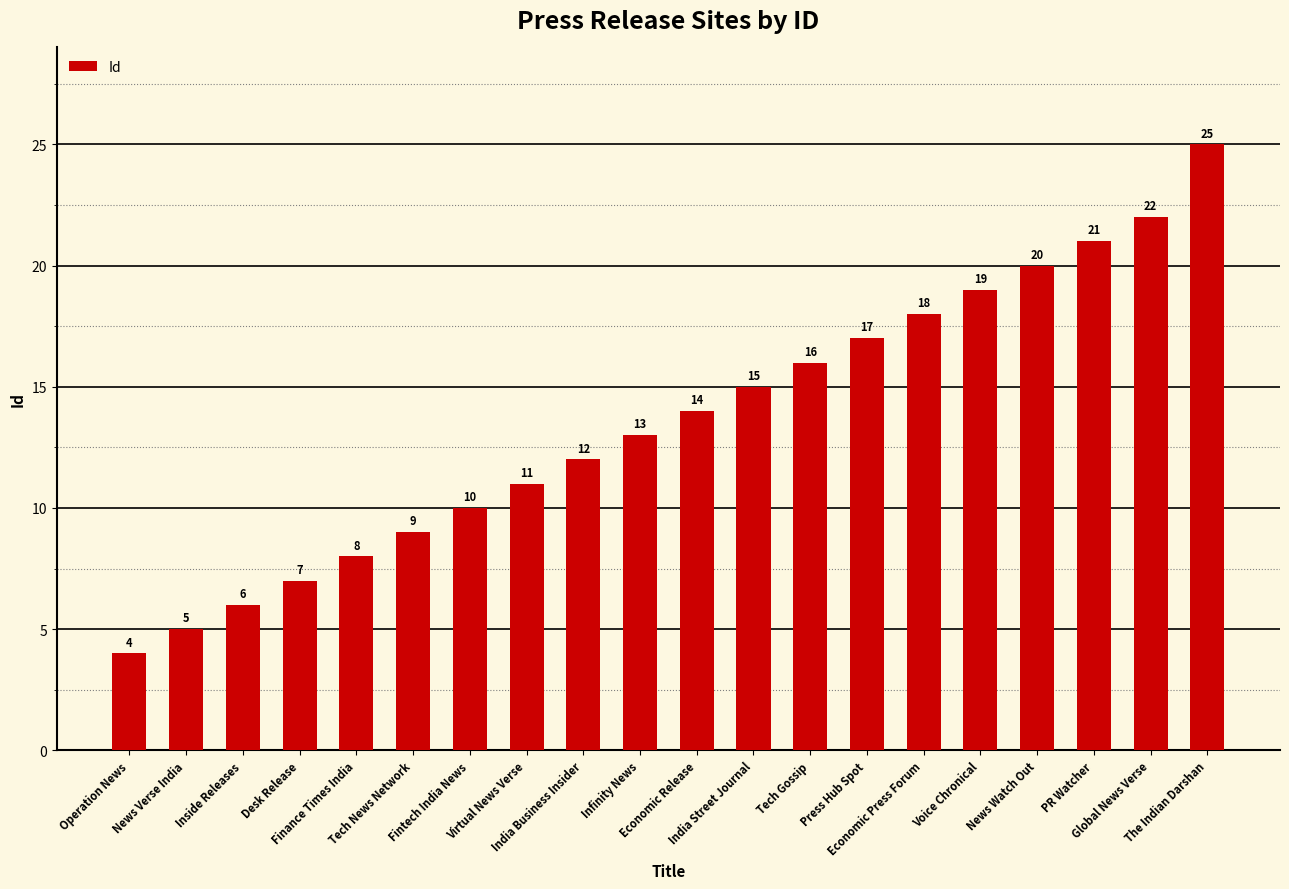

List the labels in order of value, smallest first.

Operation News, News Verse India, Inside Releases, Desk Release, Finance Times India, Tech News Network, Fintech India News, Virtual News Verse, India Business Insider, Infinity News, Economic Release, India Street Journal, Tech Gossip, Press Hub Spot, Economic Press Forum, Voice Chronical, News Watch Out, PR Watcher, Global News Verse, The Indian Darshan